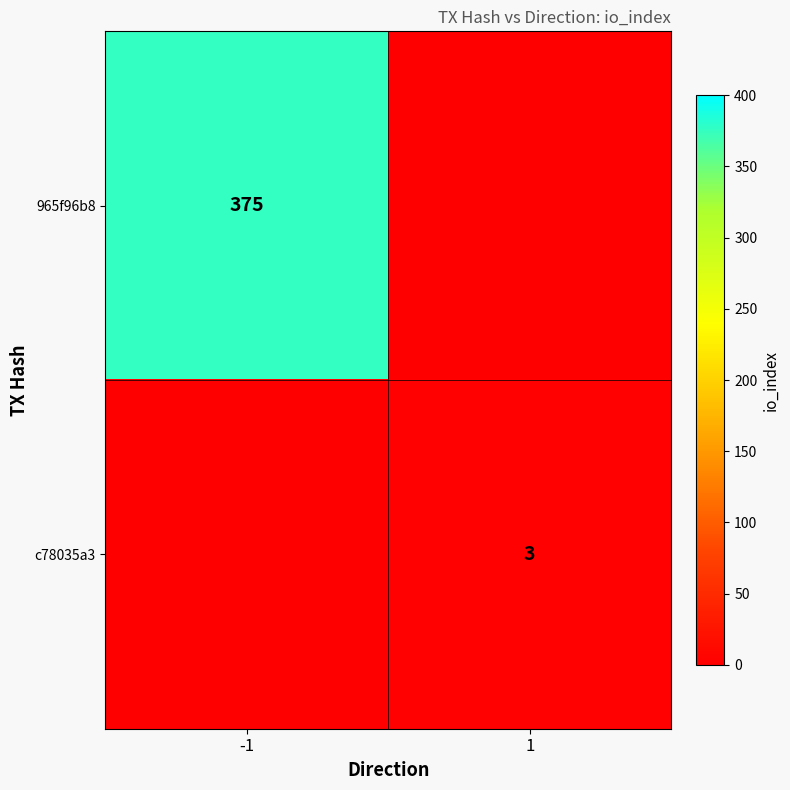

True or false: c78035a3 has a value of 3 at 1.

True